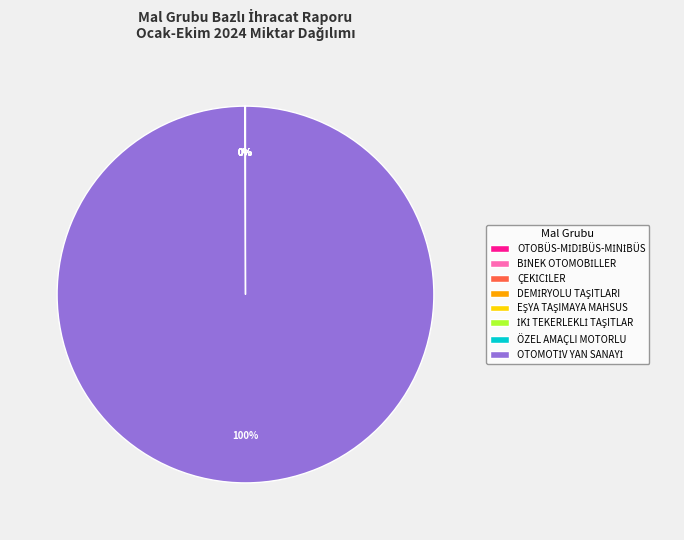

Is there a majority slice in this chart?

Yes